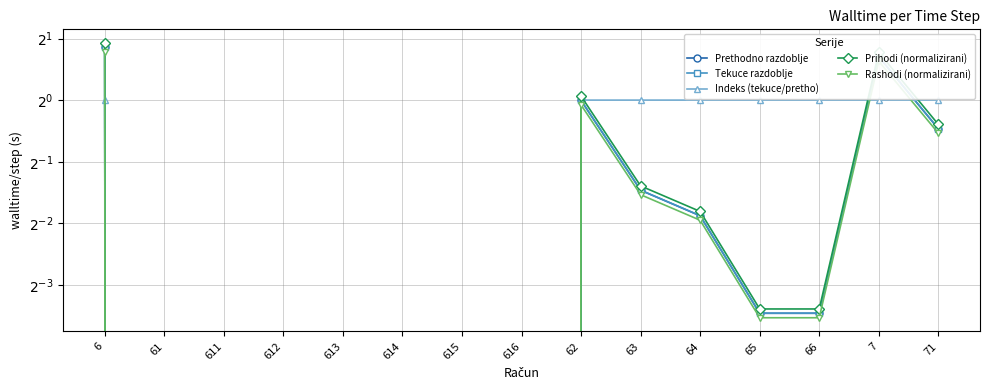

Which series ends up on top after the final intersection of Rashodi (normalizirani) and Indeks (tekuce/pretho)?

Indeks (tekuce/pretho)